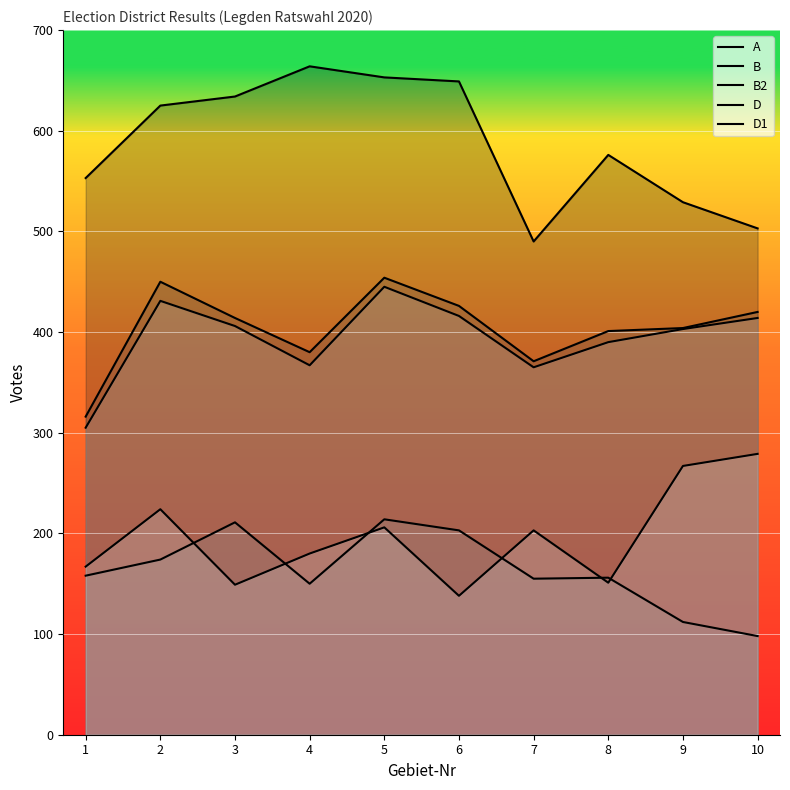

What is the average value of the B series?

404